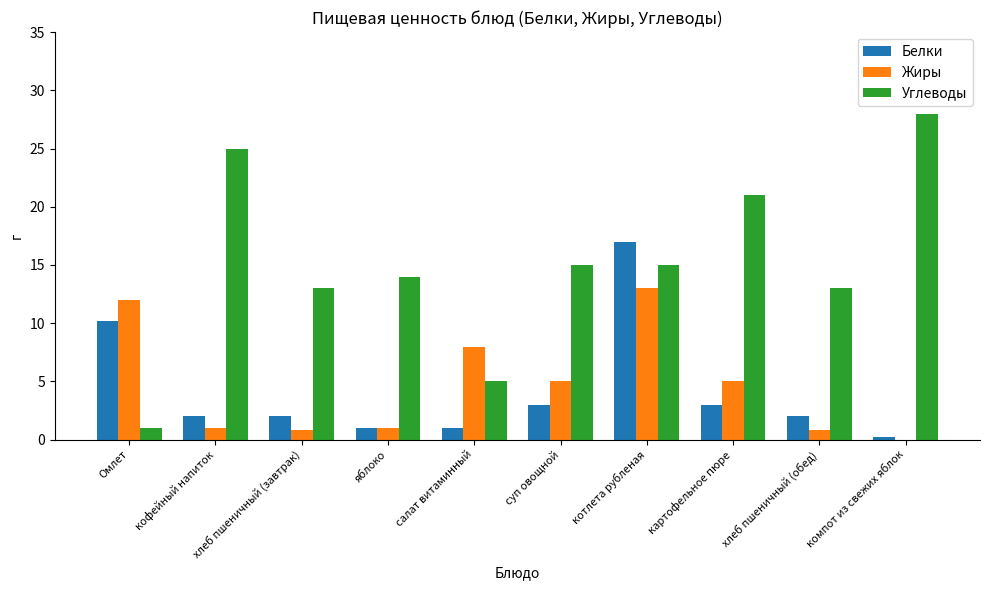

What are all the series names shown in the legend?

Белки, Жиры, Углеводы